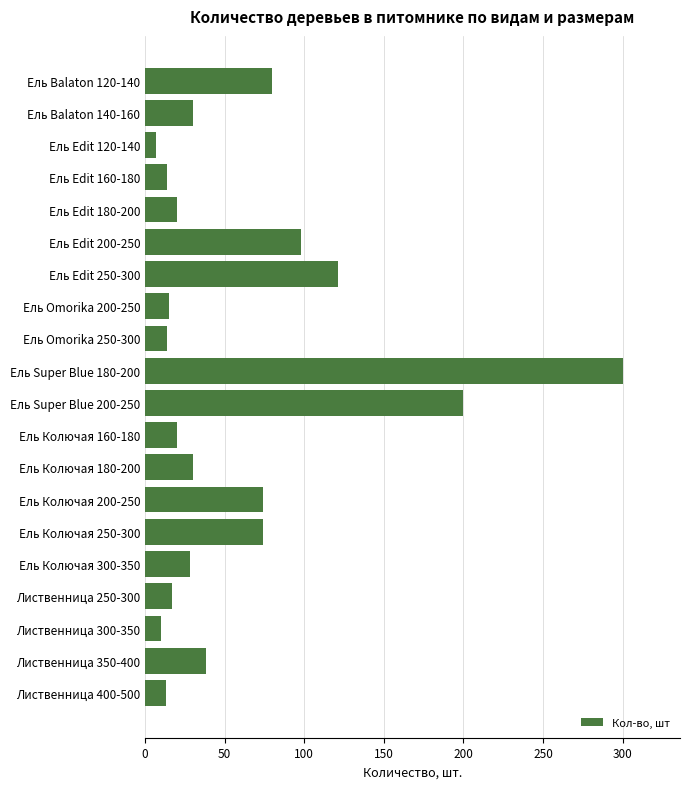

What is the difference between the maximum and second lowest values?

290